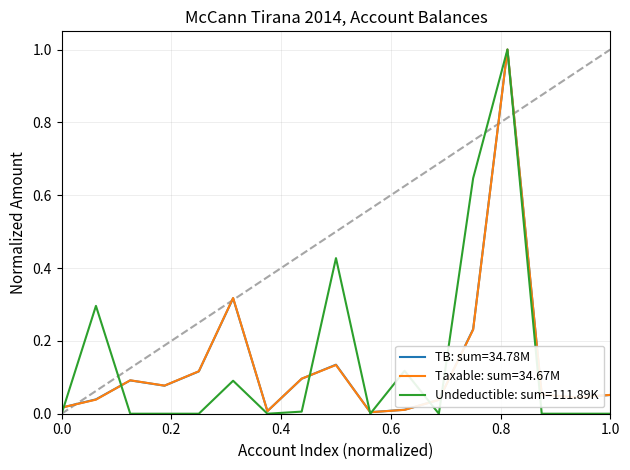

Which series has the largest range (max minus min)?

Undeductible: sum=111.89K